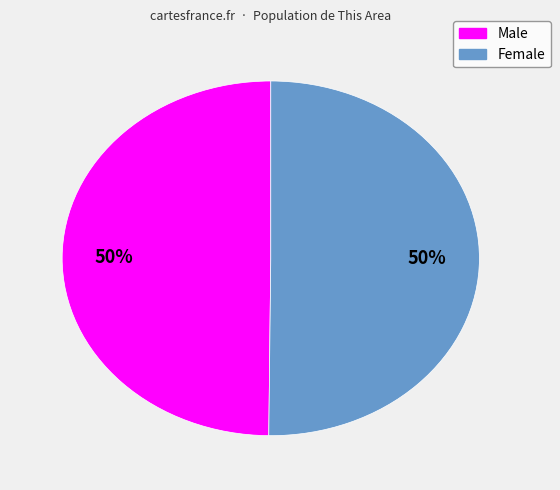

Combined, do Female and Male account for over 50%?

Yes